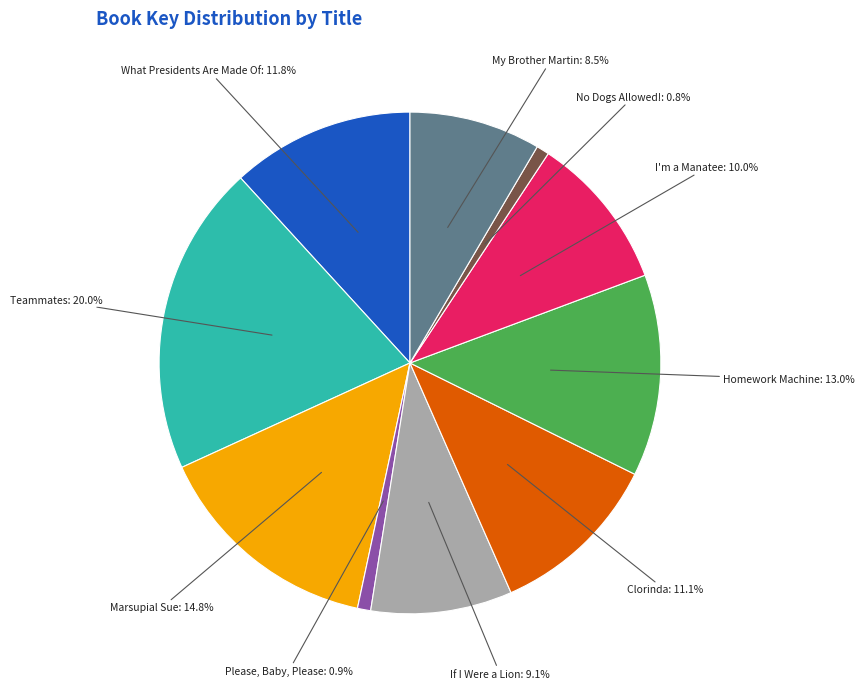

Does any single category account for the majority?

No